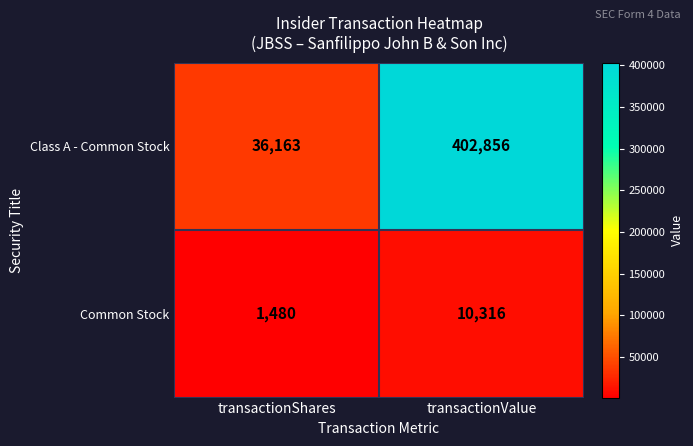

Count the number of data series in this chart.

2